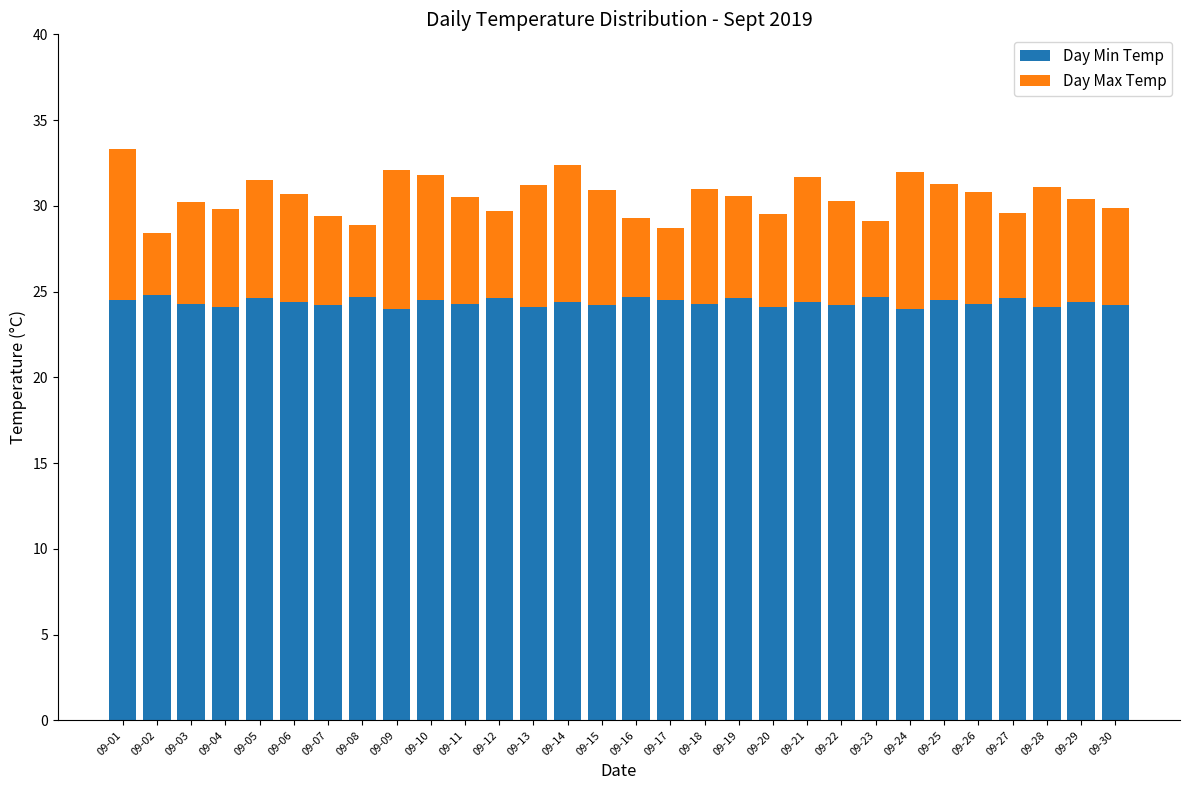

Are the bars grouped side by side (vs. stacked)?

No